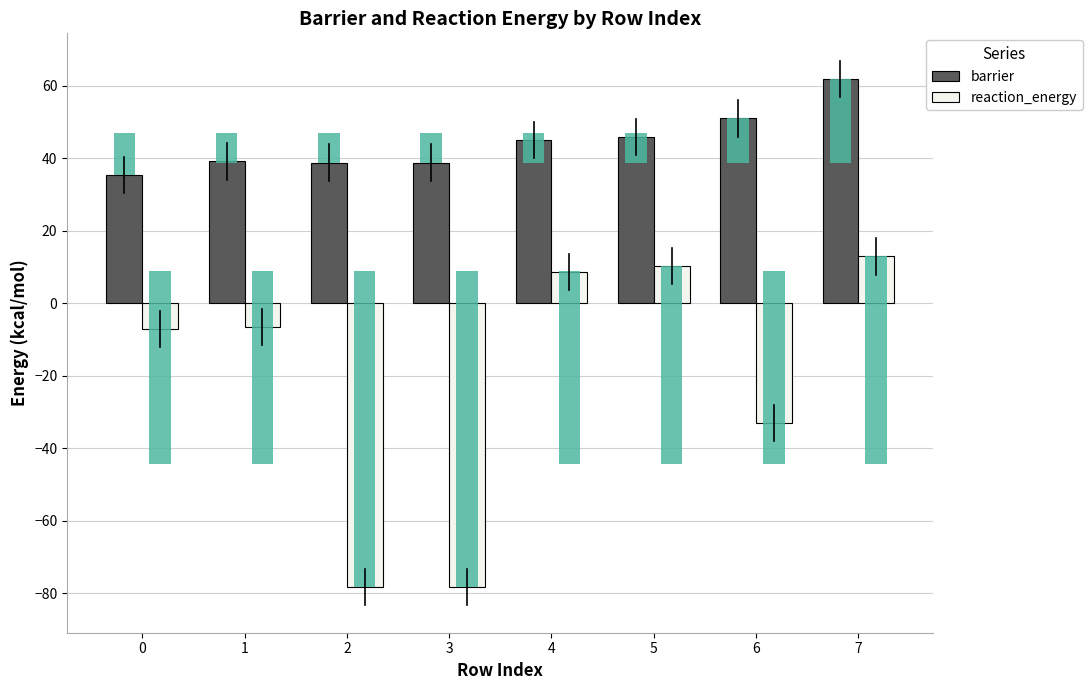

How many categories are shown in the chart?

8